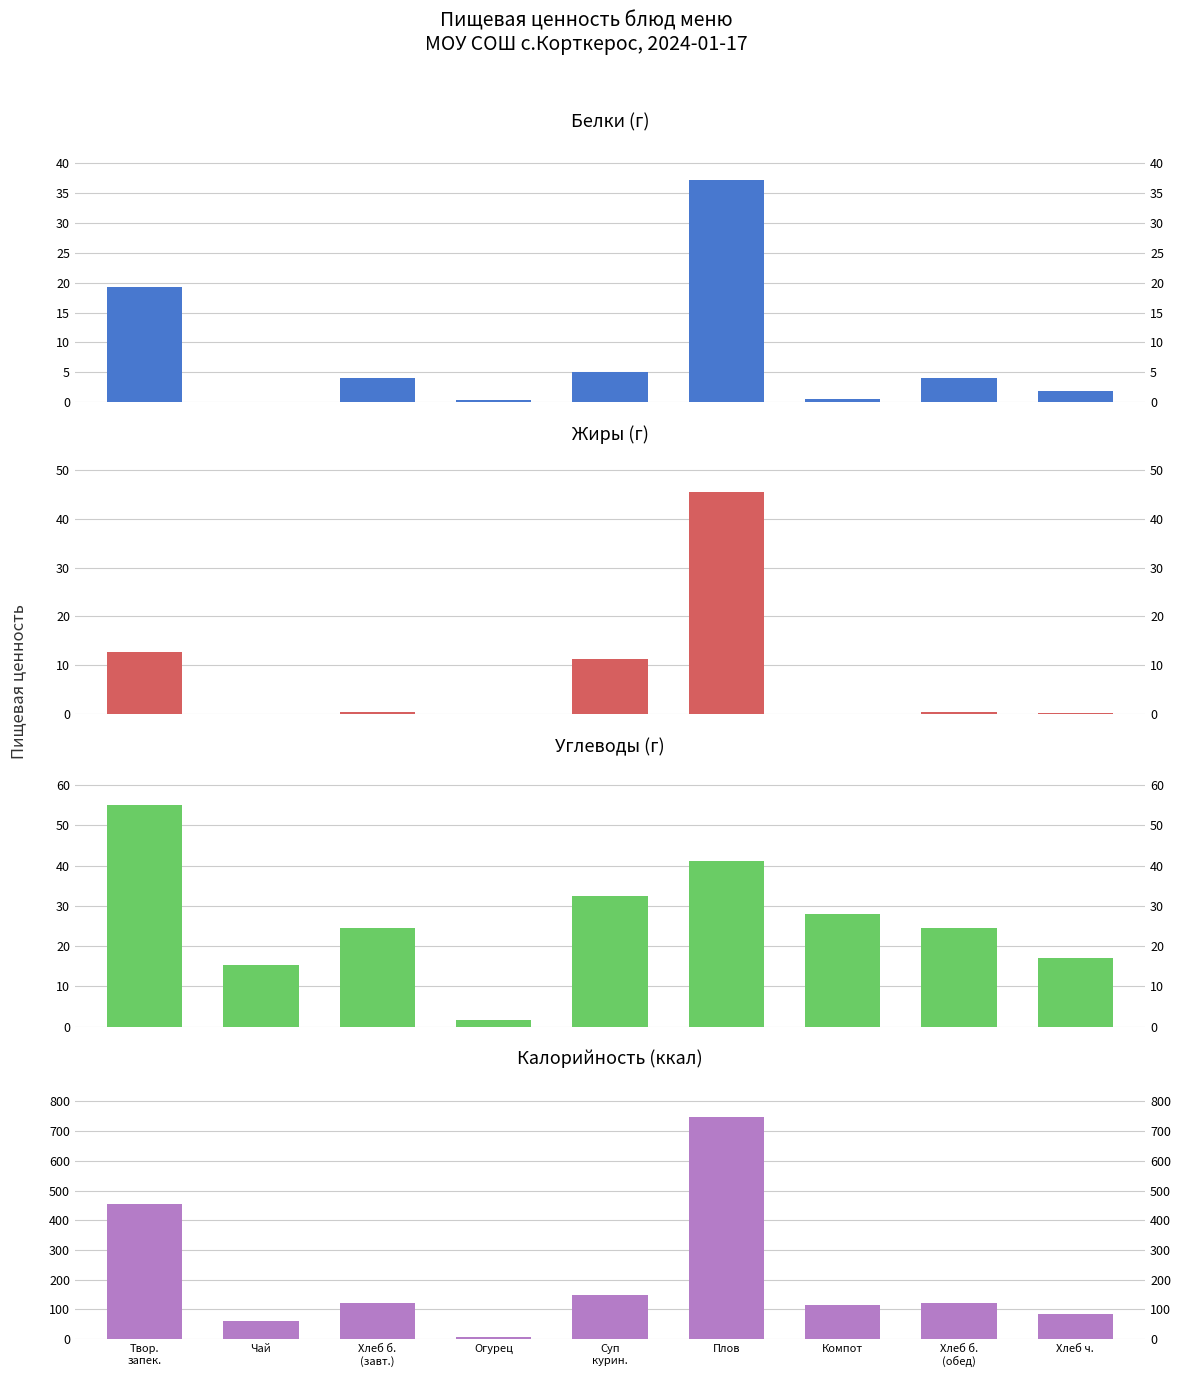

At which category is the sum across all series the highest?

Плов